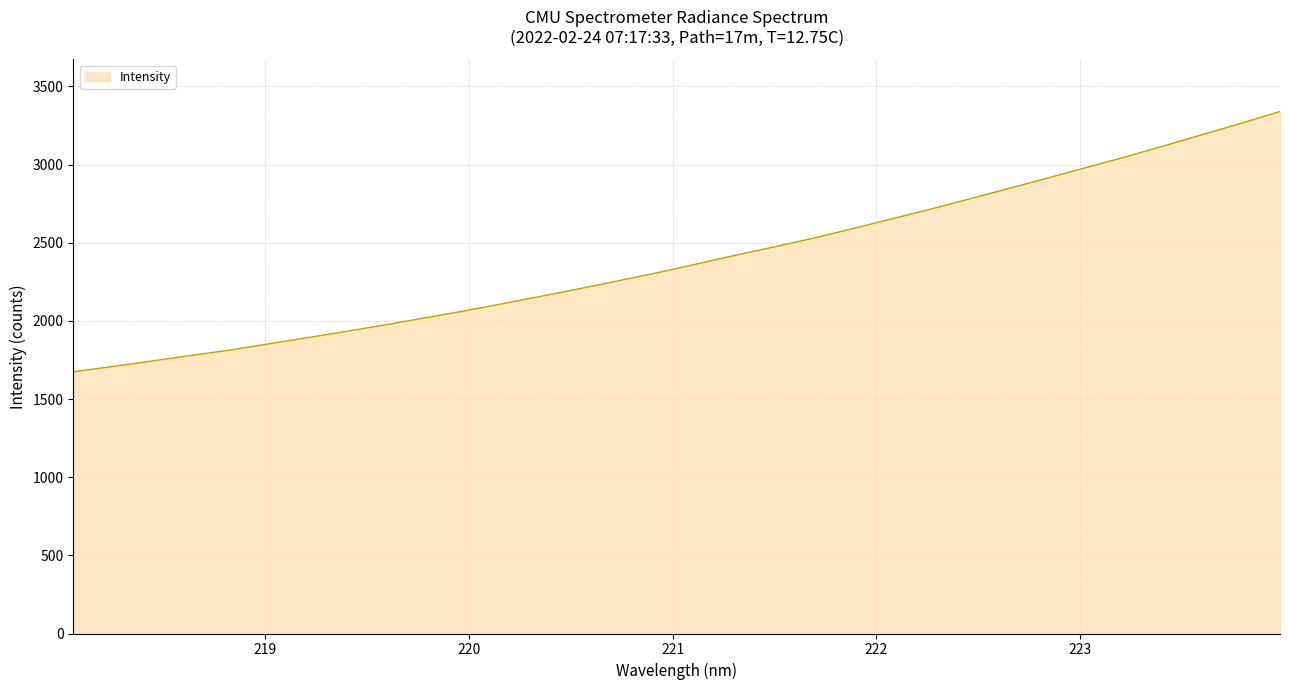

What is the greatest value displayed?

3339.2